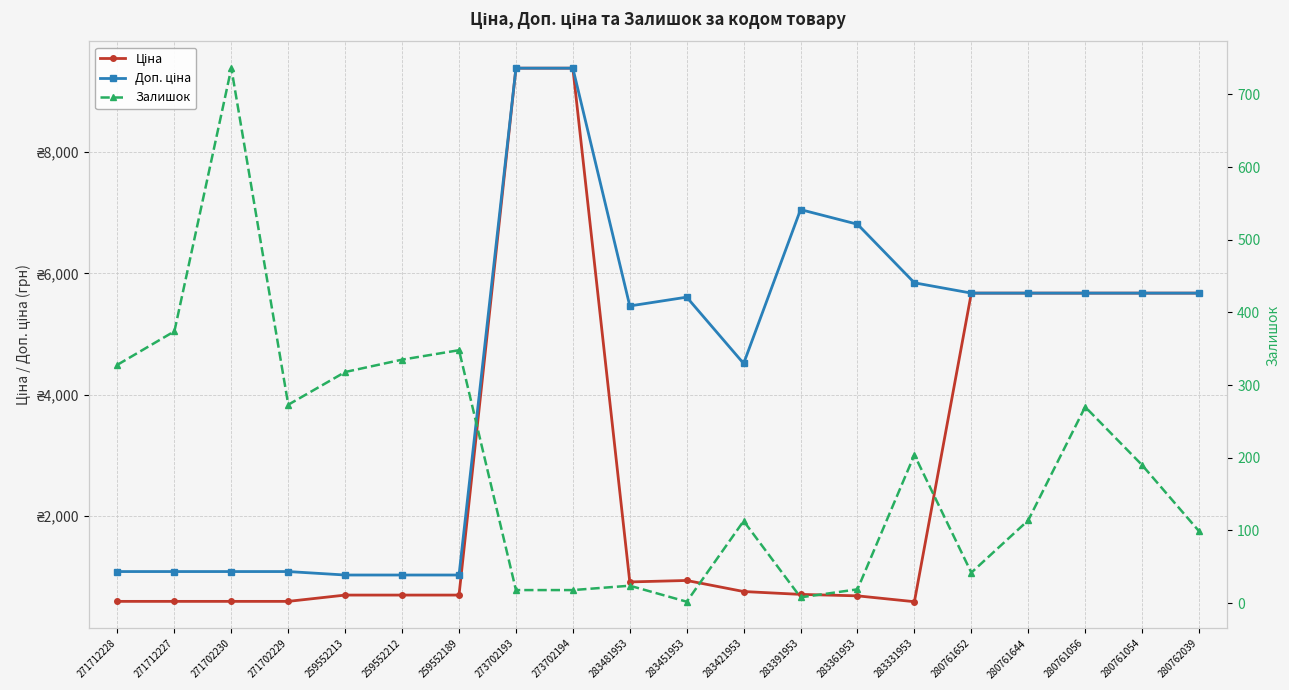

Which category has the lowest value in the Ціна series?

283331953